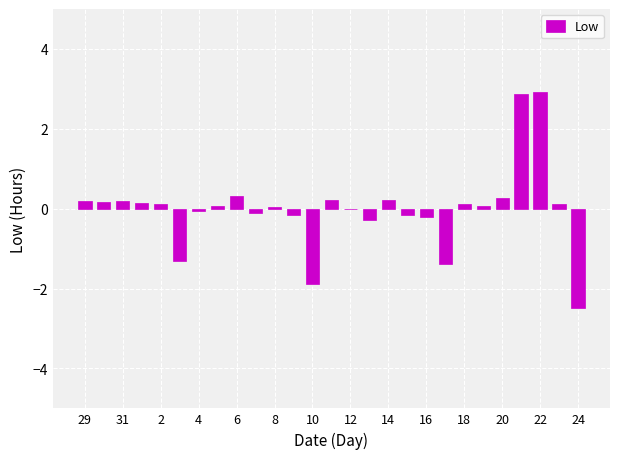

What is the maximum value shown in the chart?

2.9